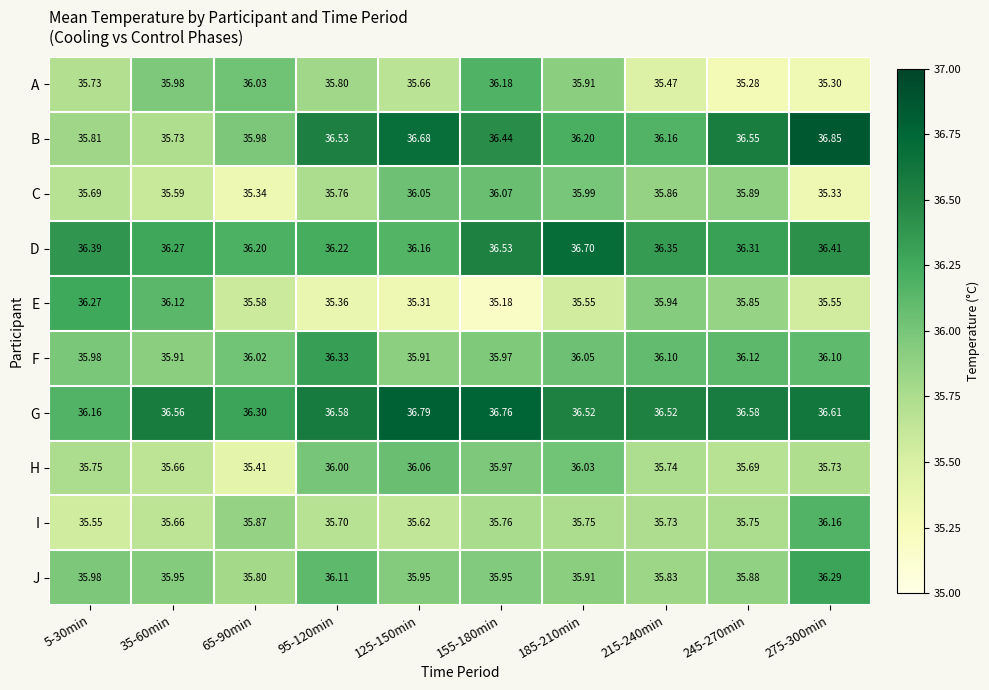

List the series in order of their peak value, highest first.

B, G, D, F, J, E, A, I, C, H